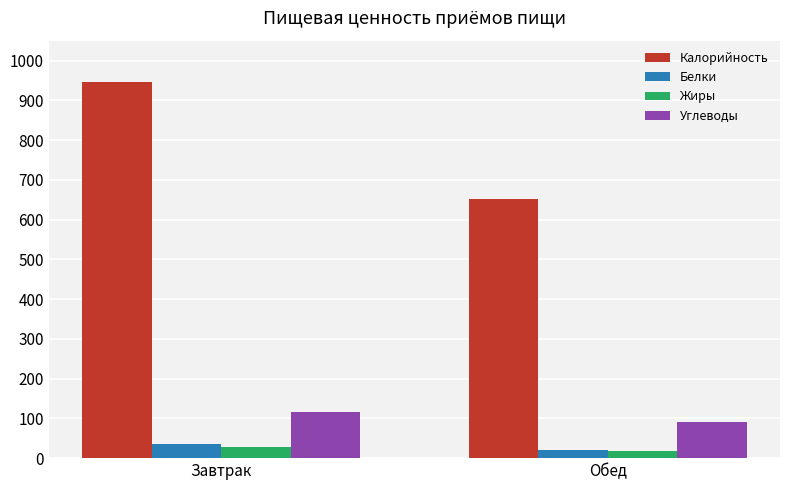

What is the label of the 1st bar from the left?

Завтрак